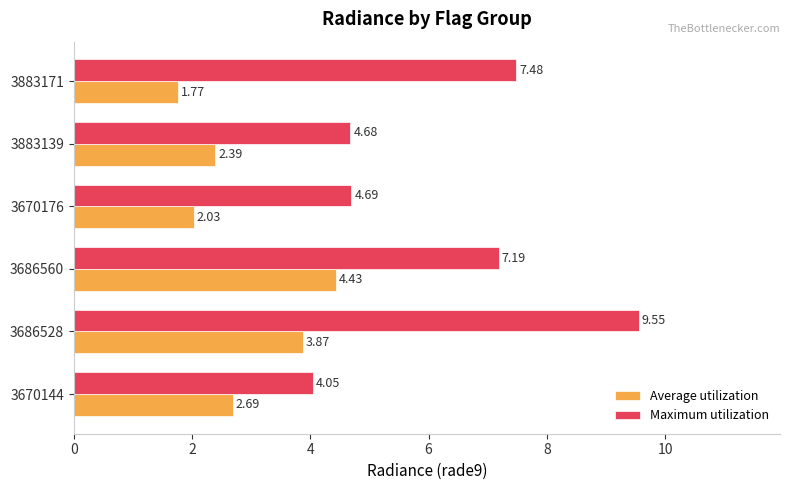

At how many categories does at least one series exceed 7?

3